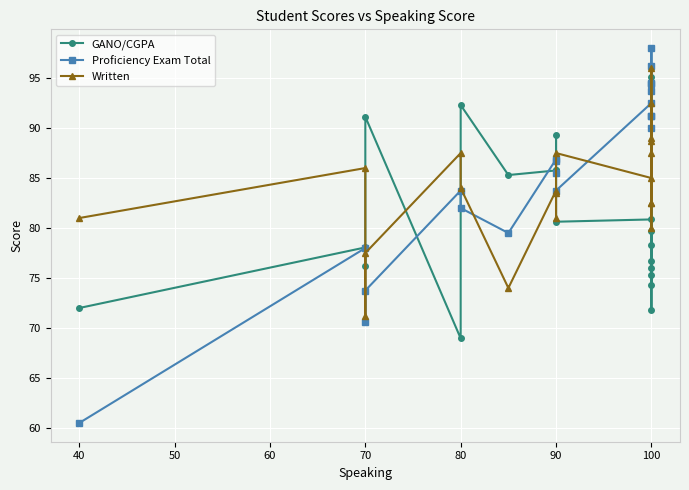

What are all the series names shown in the legend?

GANO/CGPA, Proficiency Exam Total, Written